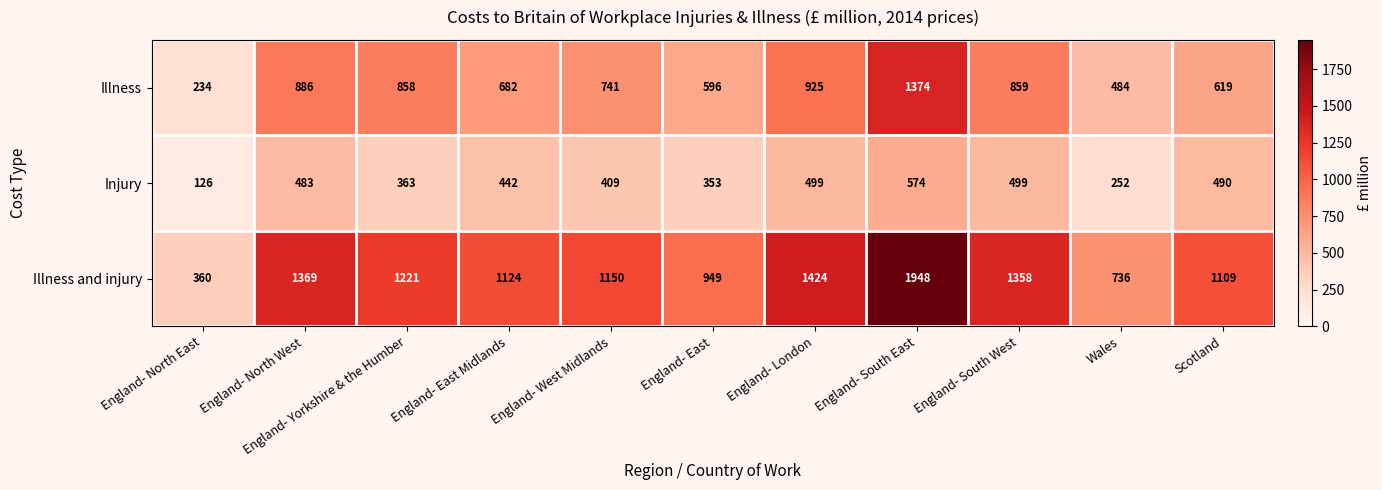

Between England- East and England- London, which series saw the biggest shift?

Illness and injury